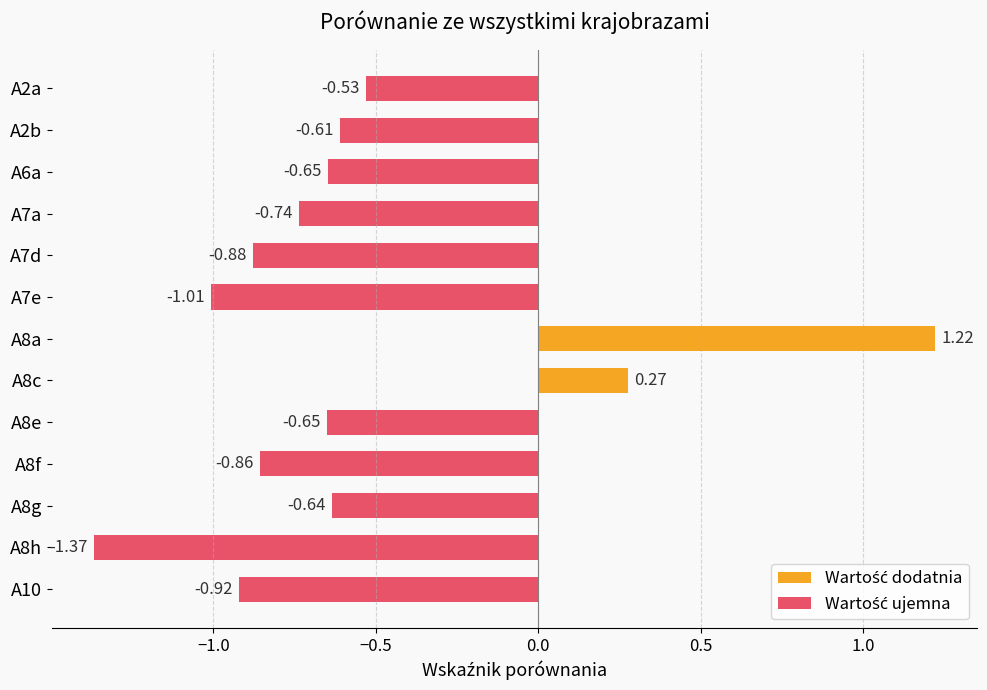

How many data points are above 0?

2